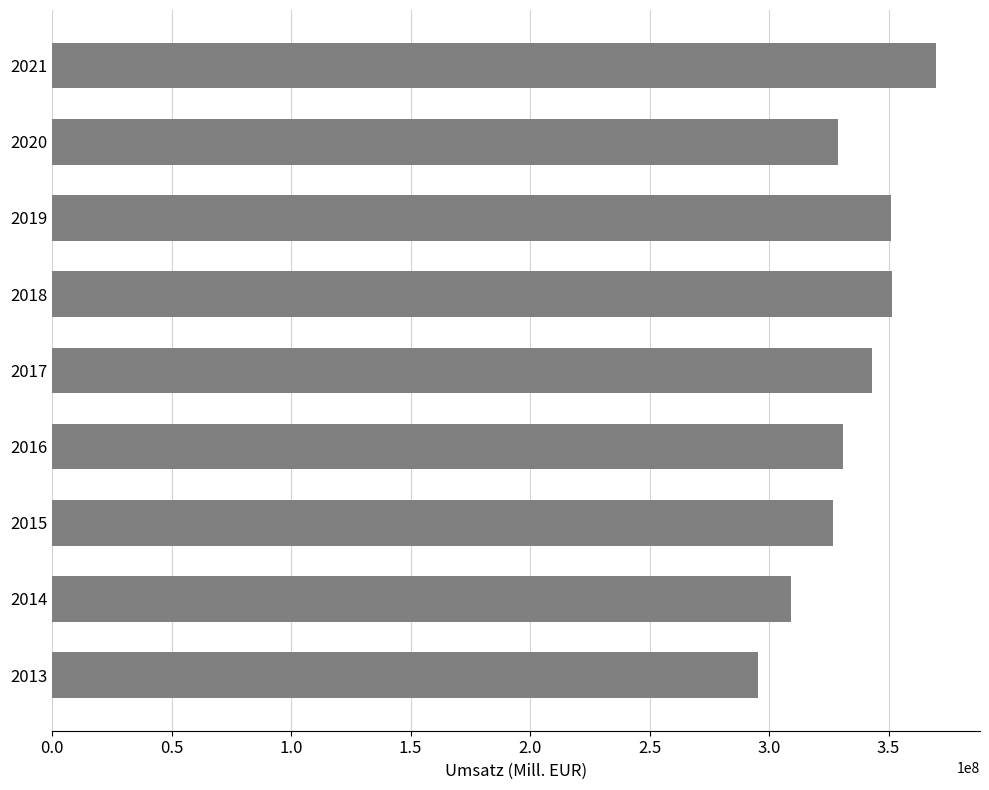

What is the ratio of the value at 2020 to the value at 2019?

0.9